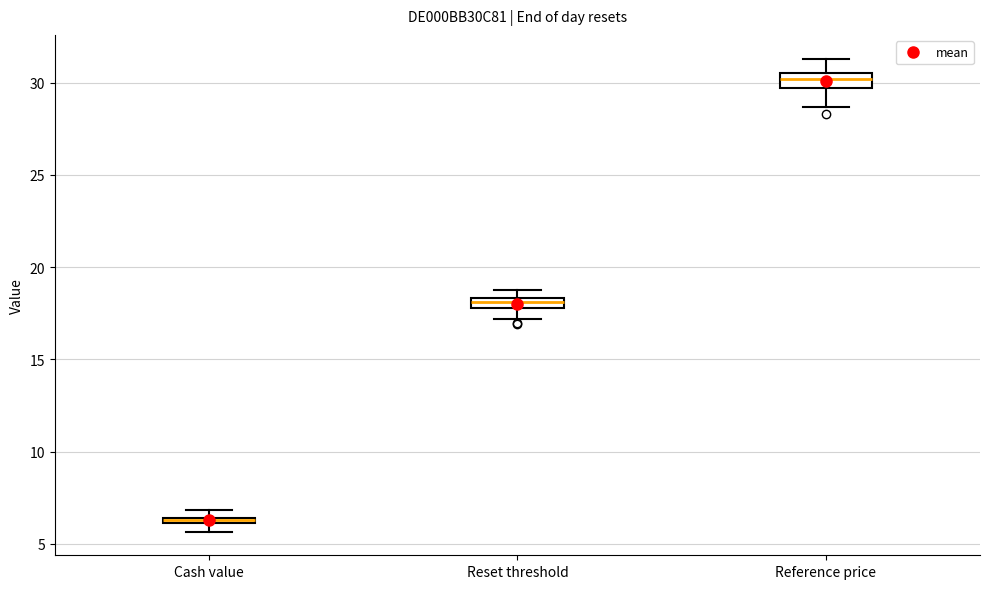

Where is the lower edge of the box for Reset threshold on the y-axis? The values are not printed on the chart, so give them approximately, as read against the axis.

18.0